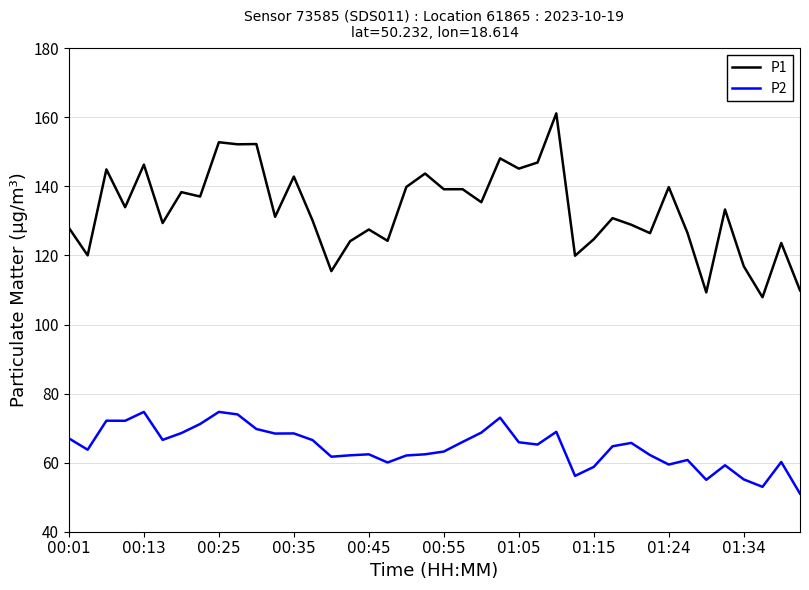

What is the maximum value for P1?

161.2